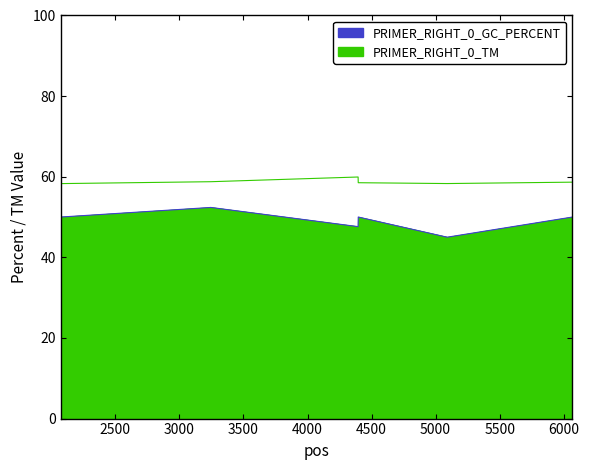

What is the minimum value for PRIMER_RIGHT_0_GC_PERCENT?

45.0